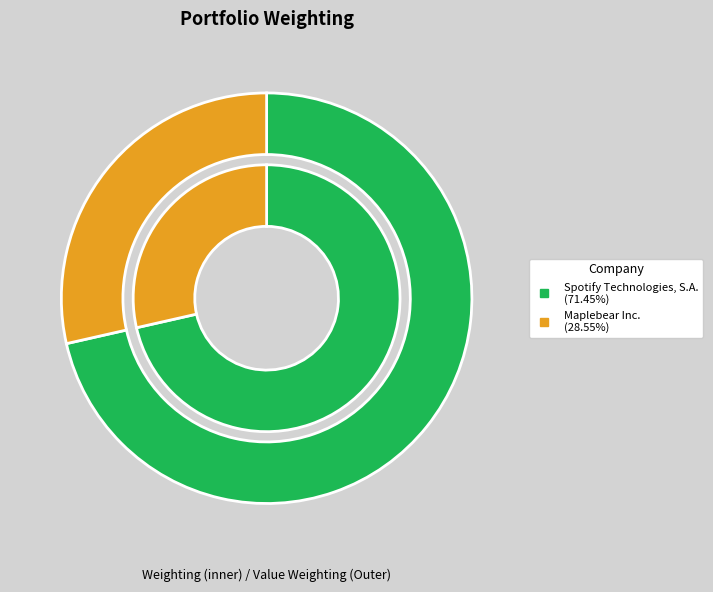

Rank the categories by value from lowest to highest.

Maplebear Inc., Spotify Technologies, S.A.